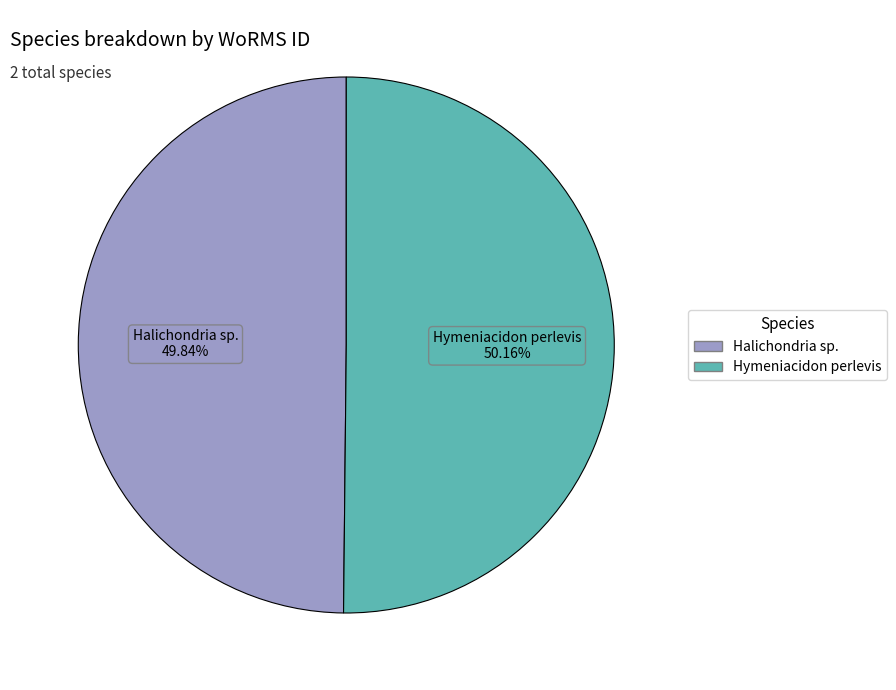

To the nearest percent, what is the average slice percentage?

50%